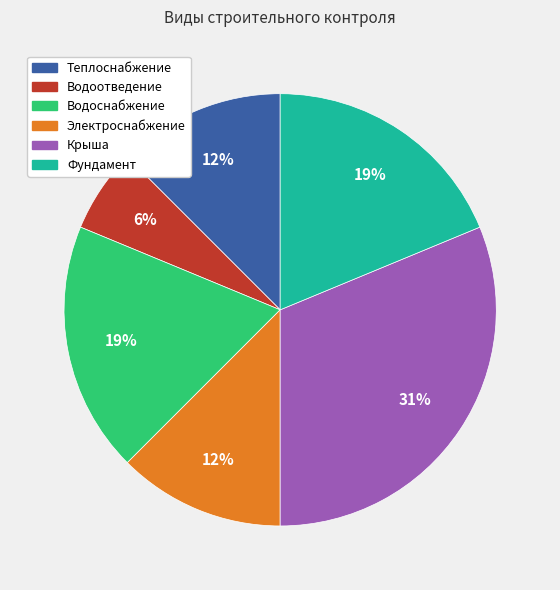

Is there any slice that represents more than half of the pie?

No